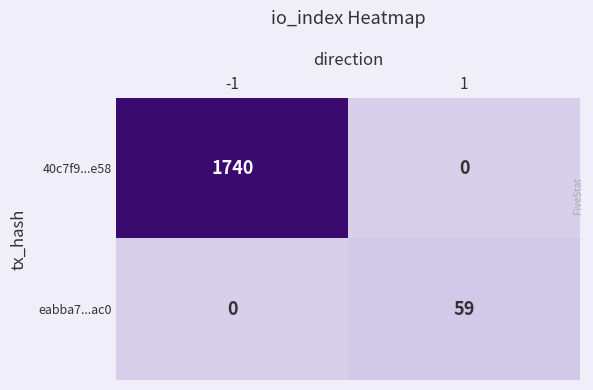

Count the number of categories in the chart.

2